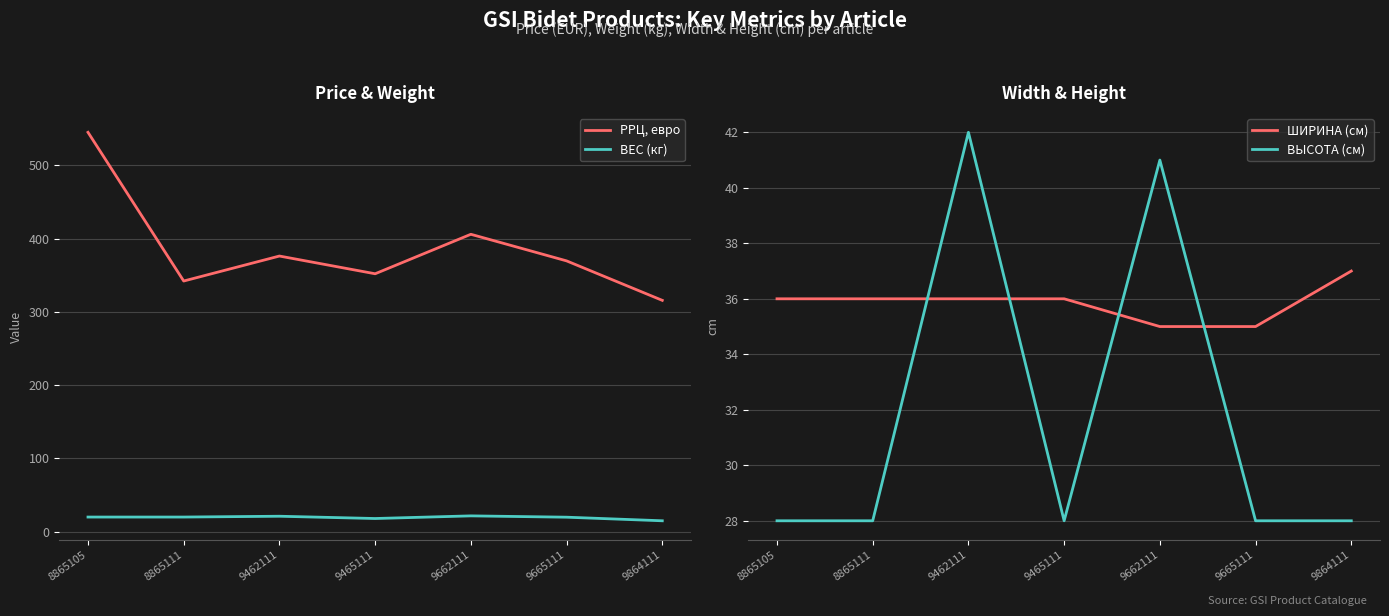

True or false: РРЦ, евро and ВЕС (кг) intersect in this chart.

False